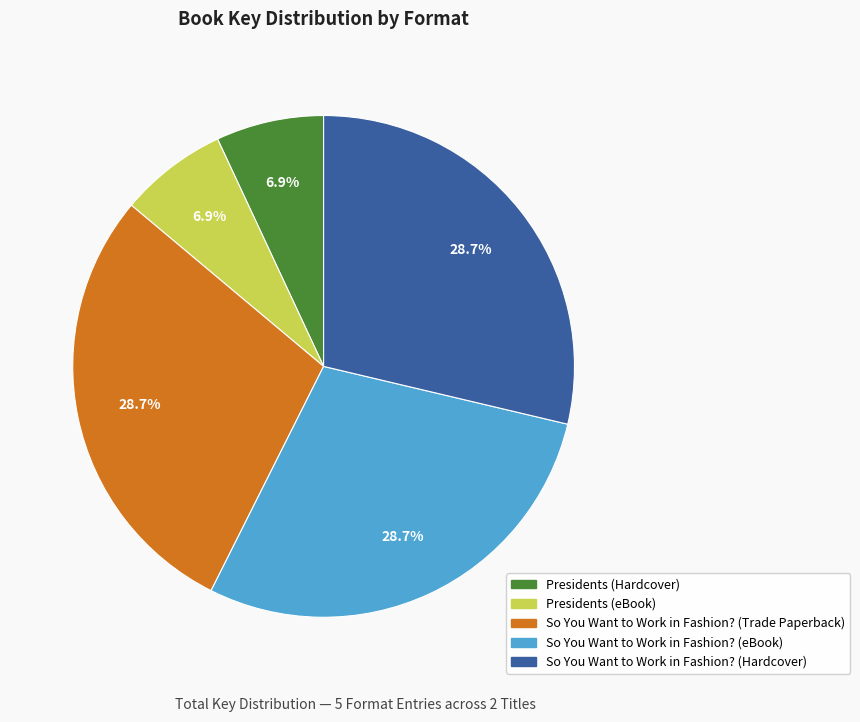

Is there any slice that represents more than half of the pie?

No